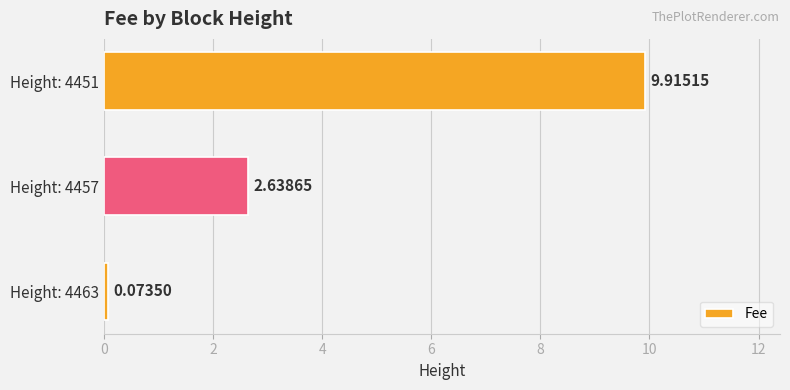

Which has a higher value, Height: 4463 or Height: 4451?

Height: 4451